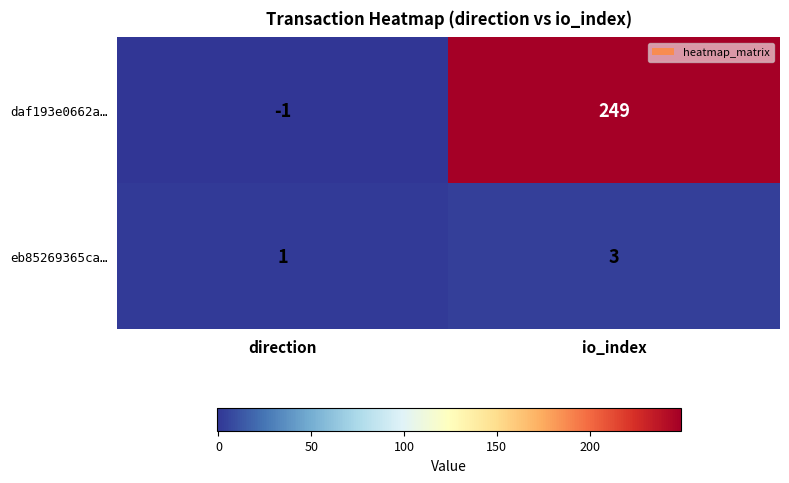

Is it true that eb85269365ca… equals 1 at io_index?

False